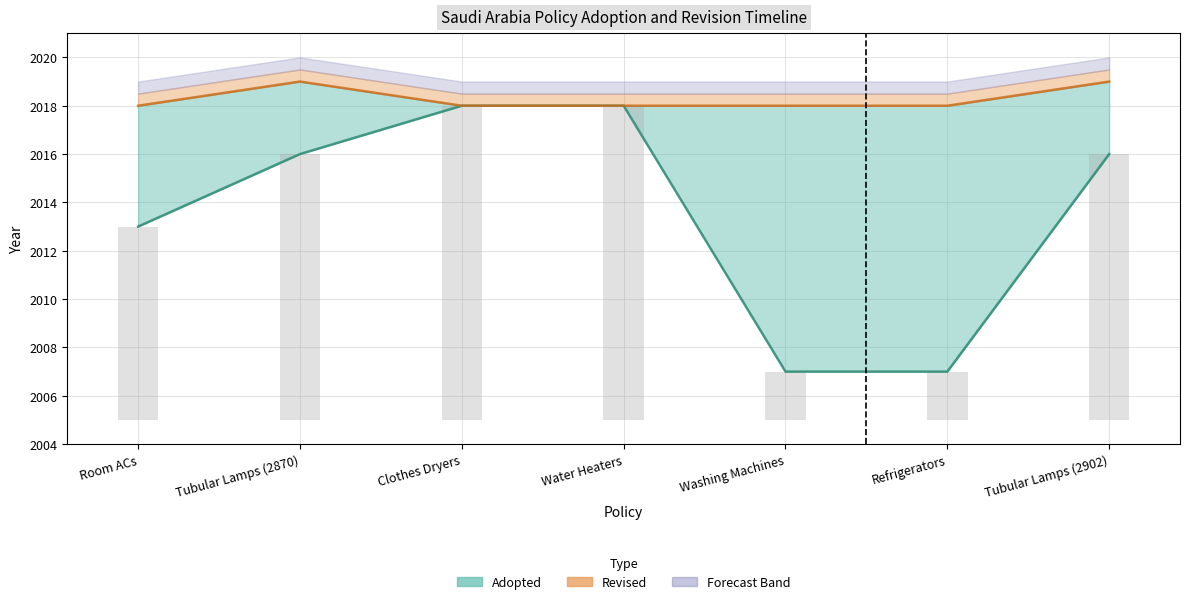

Is it true that Adopted equals 692 at Washing Machines?

False